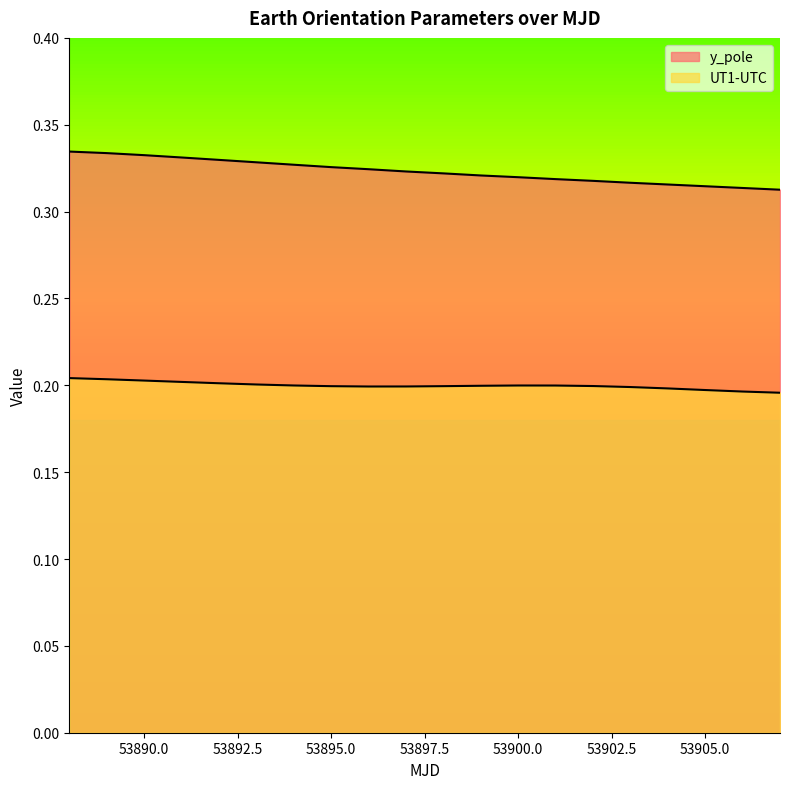

True or false: UT1-UTC and y_pole intersect in this chart.

False